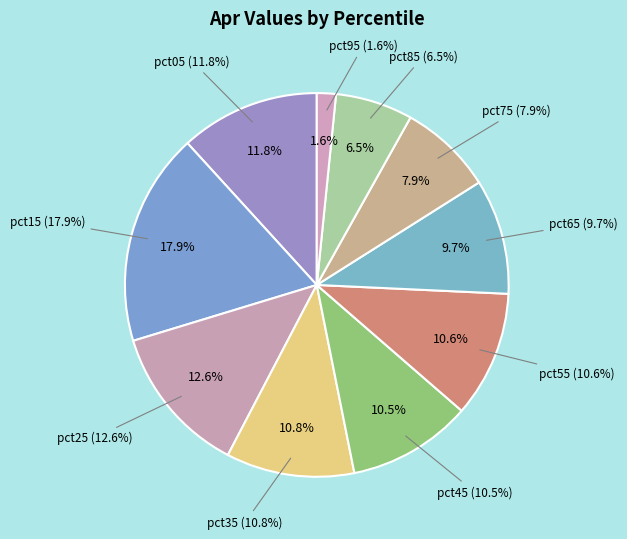

Between pct25 and pct65, which is larger?

pct25